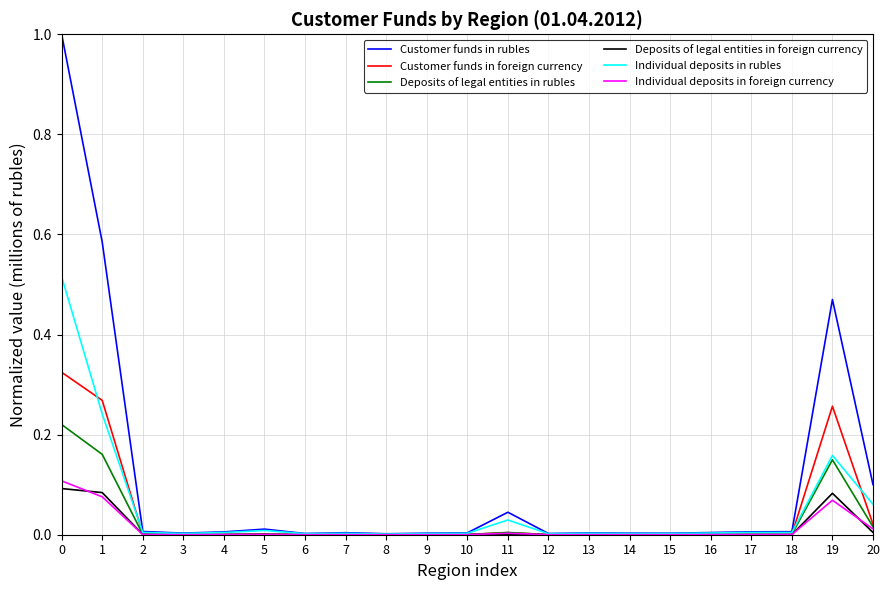

Between 1 and 4, which series saw the biggest shift?

Customer funds in rubles